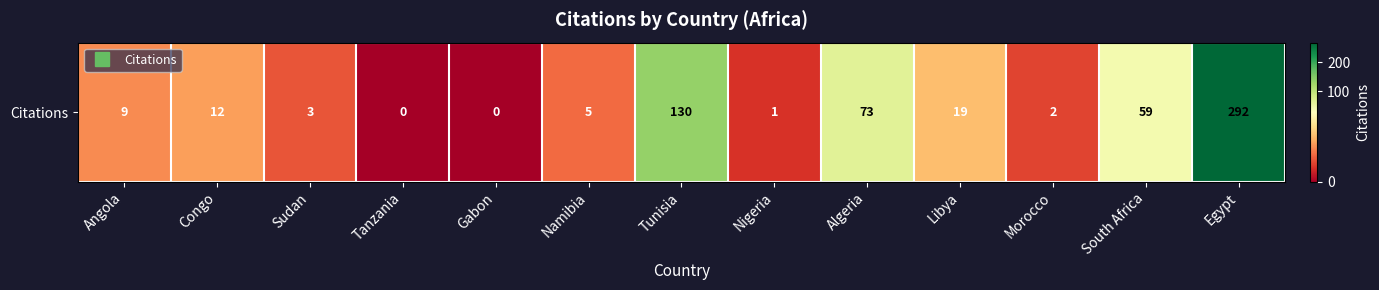

The value at Libya is 19. True or false?

True